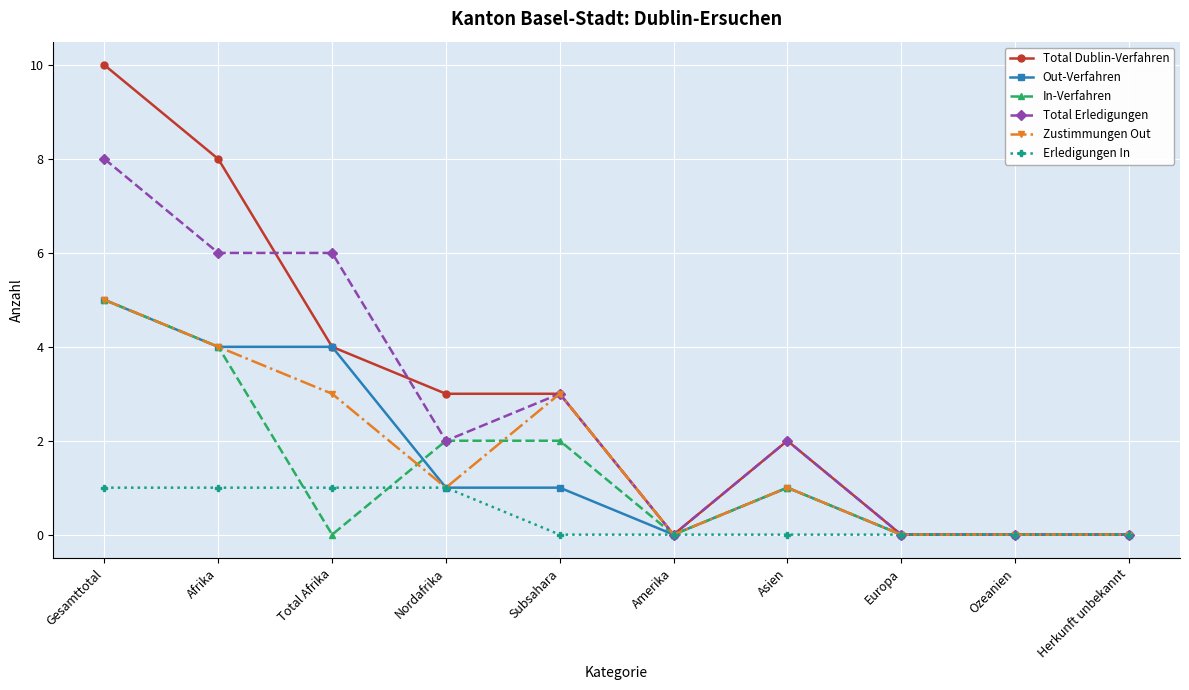

What position from the right is Europa?

3